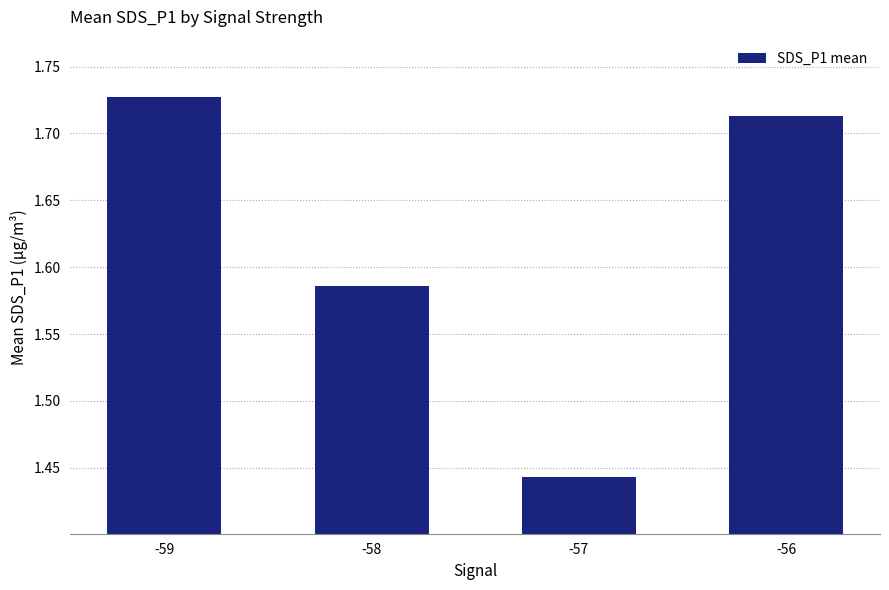

Which category has the lowest value across all series?

-57